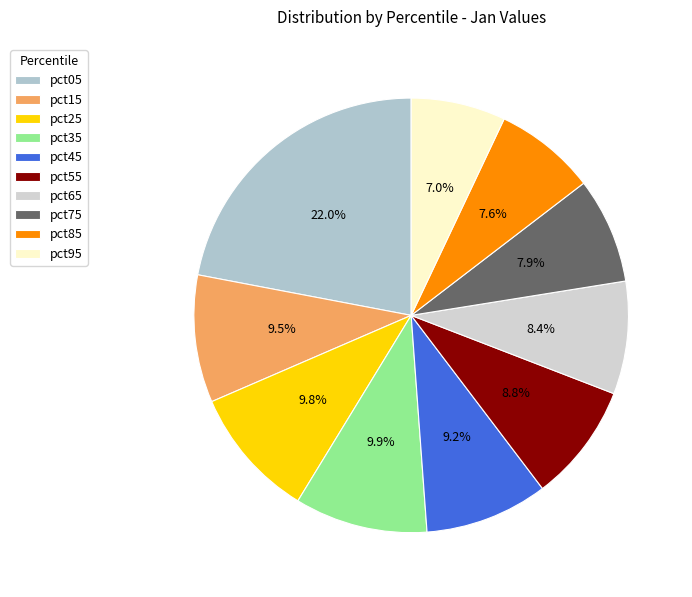

How much of the chart is everything except pct45?

90.8%